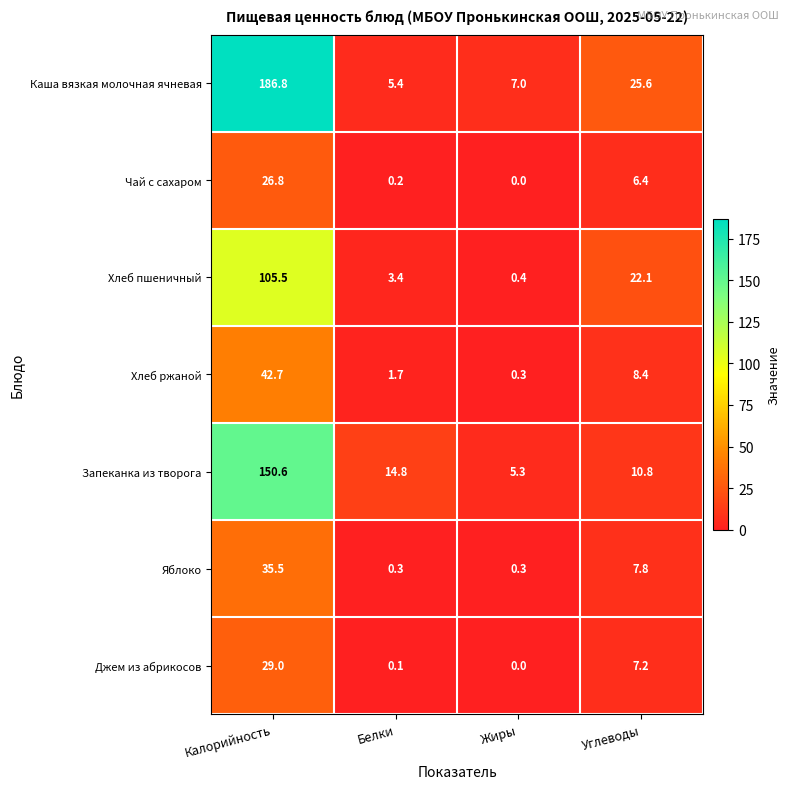

What is the sum of the Каша вязкая молочная ячневая values at Калорийность and Белки?

192.2